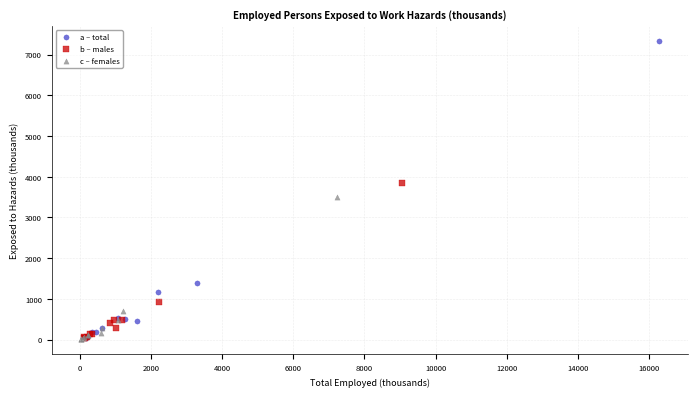

Which series contains the highest Y value?

a – total